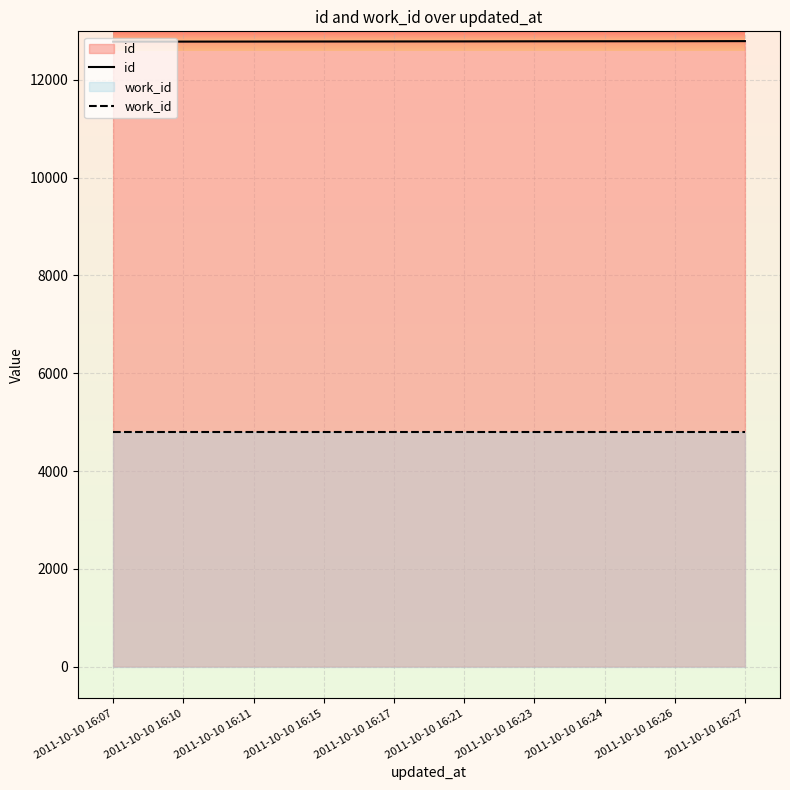

True or false: id and work_id cross at least once.

False